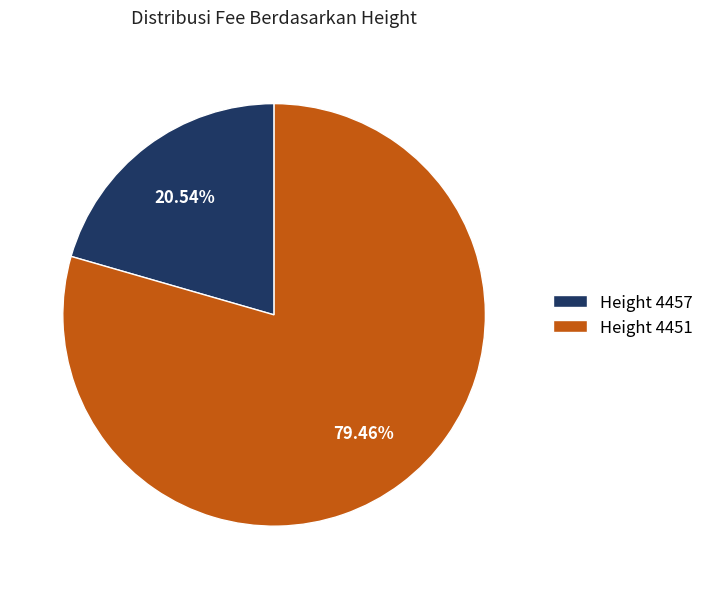

What is the ratio of the value at Height 4451 to the value at Height 4457?

3.9